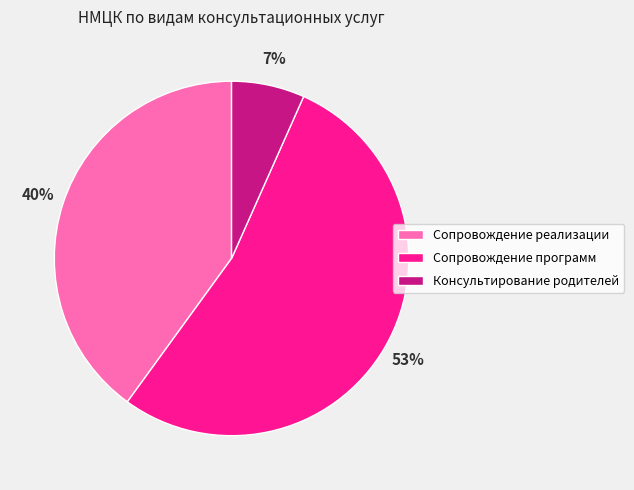

To the nearest percent, what is the combined percentage of Сопровождение реализации and Сопровождение программ?

93%